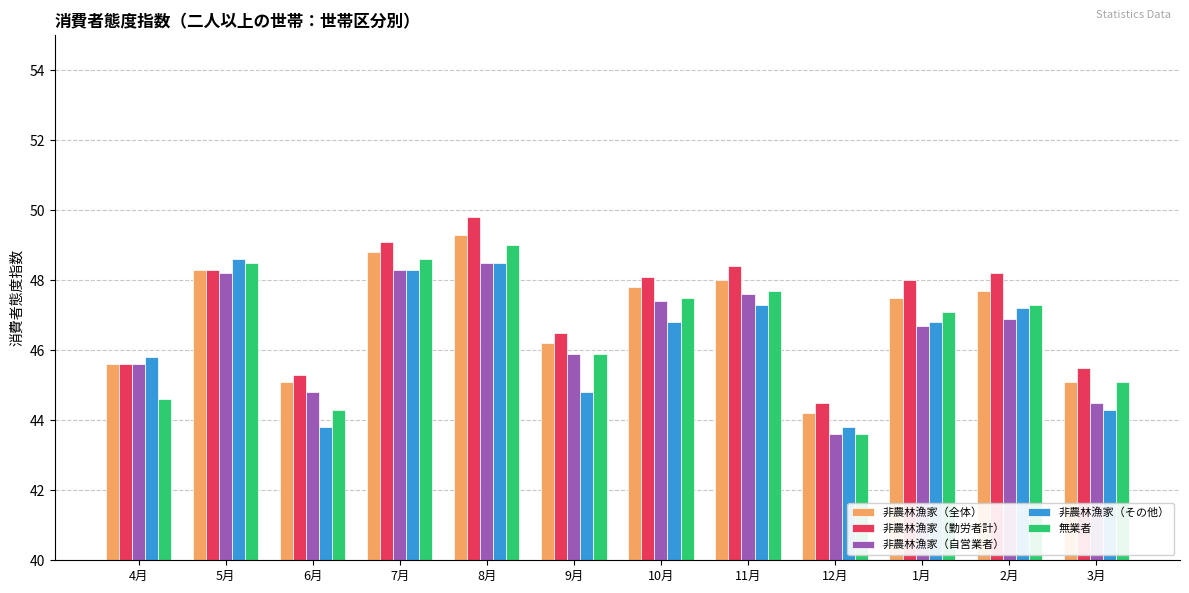

At which category is the sum across all series the highest?

8月